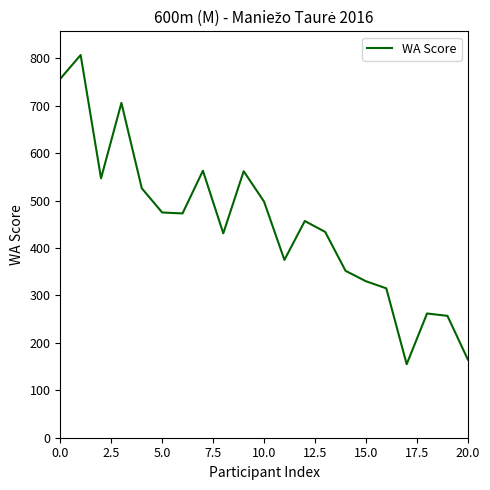

What is the maximum value shown in the chart?

807